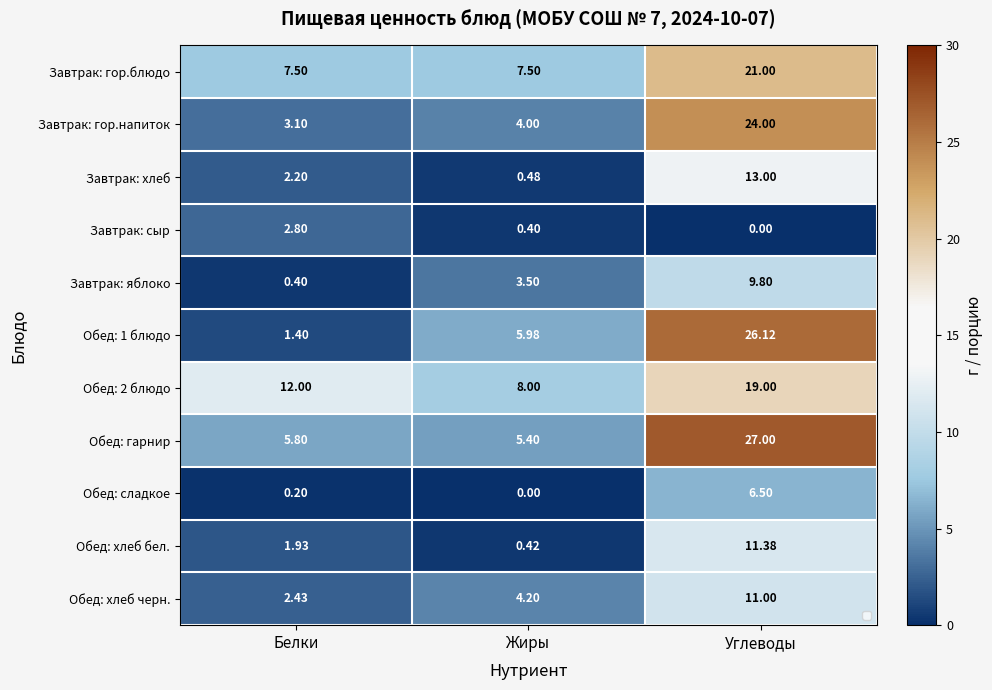

What is the difference between the maximum and minimum values in the Обед: хлеб черн. series?

8.6